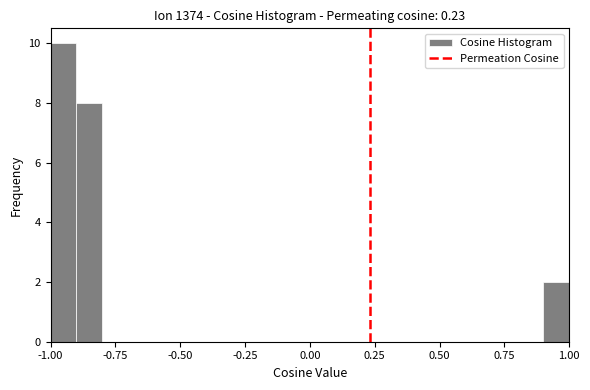

Read against the x-axis, roughly where is the centre of the tallest bar?

-0.95